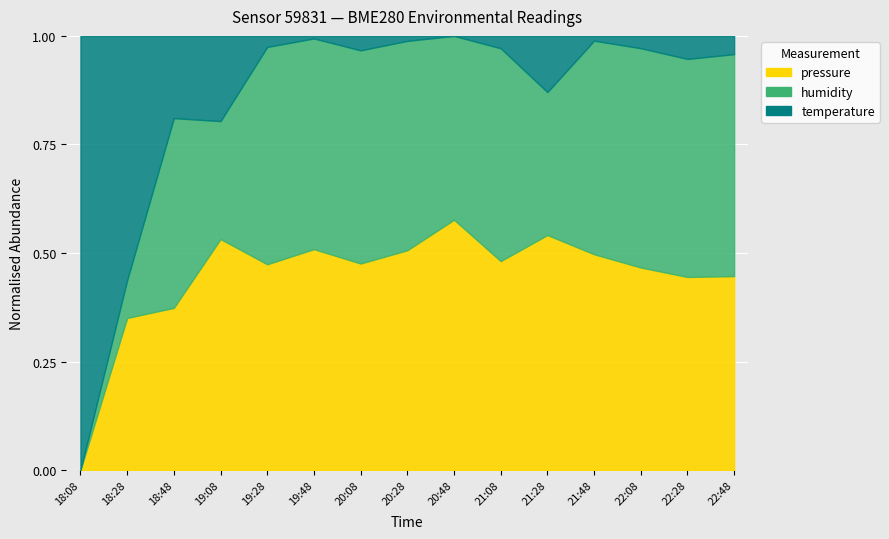

Which series has the largest total across all categories?

pressure